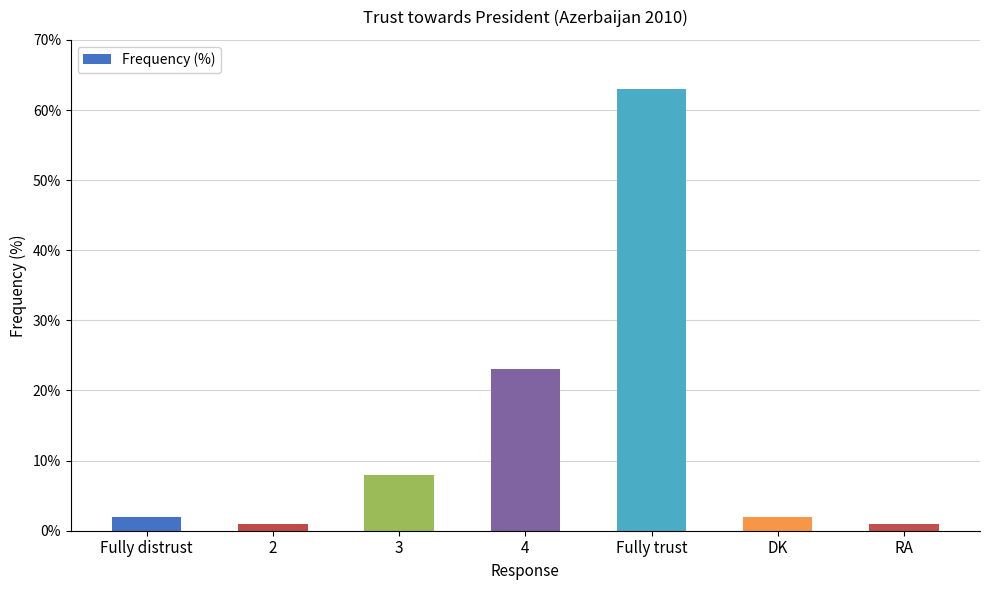

True or false: the data shows 8 at 3.

True